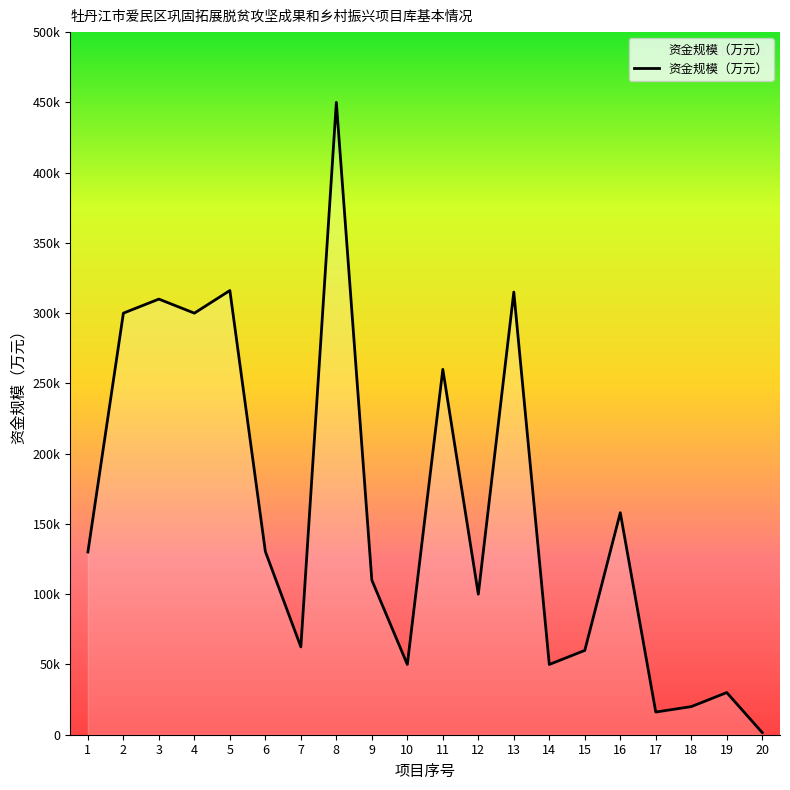

Is this an area chart (filled region under the line)?

Yes